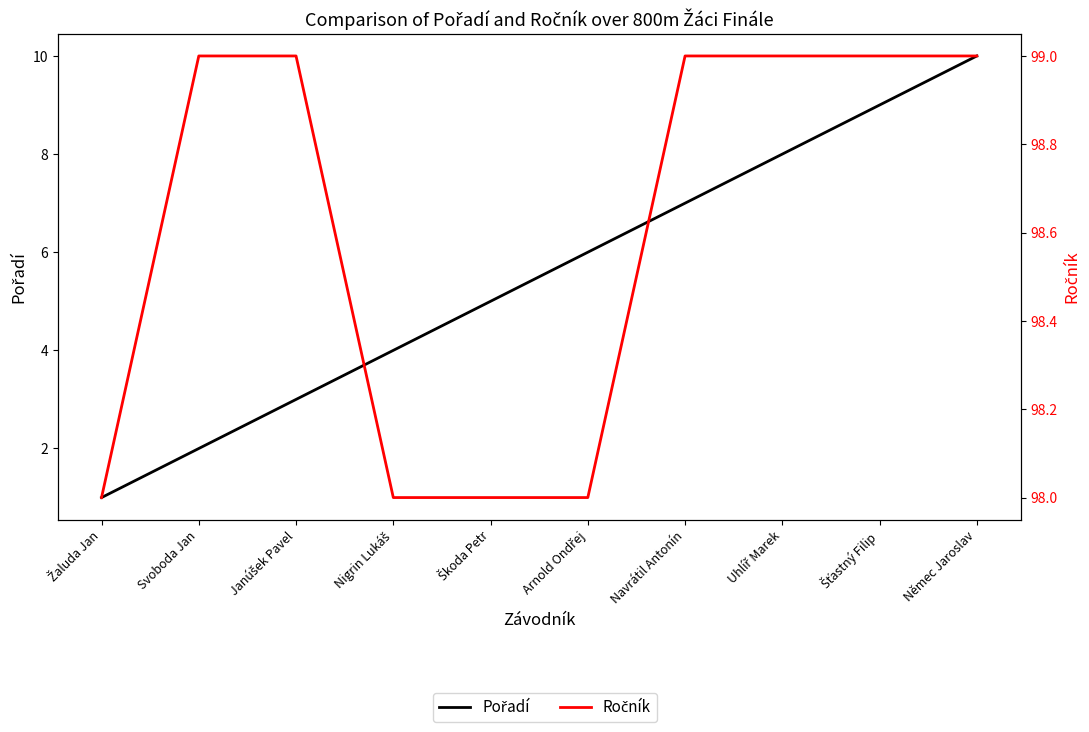

True or false: Pořadí and Ročník cross at least once.

False